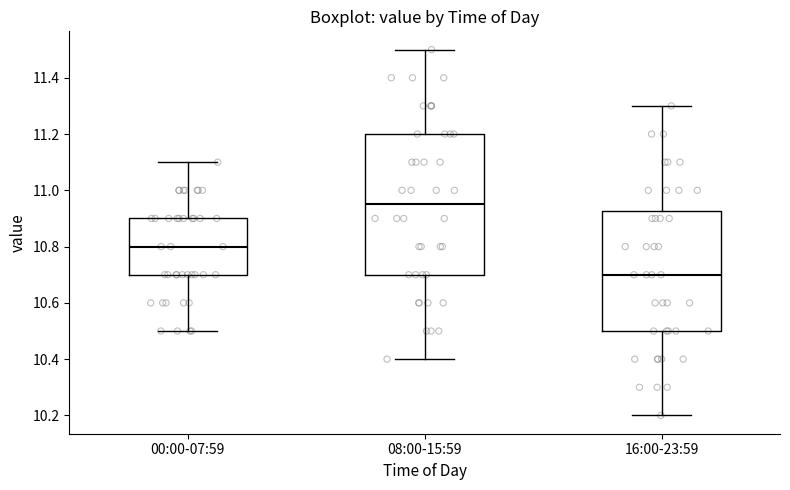

Which box's median line is the highest?

08:00-15:59